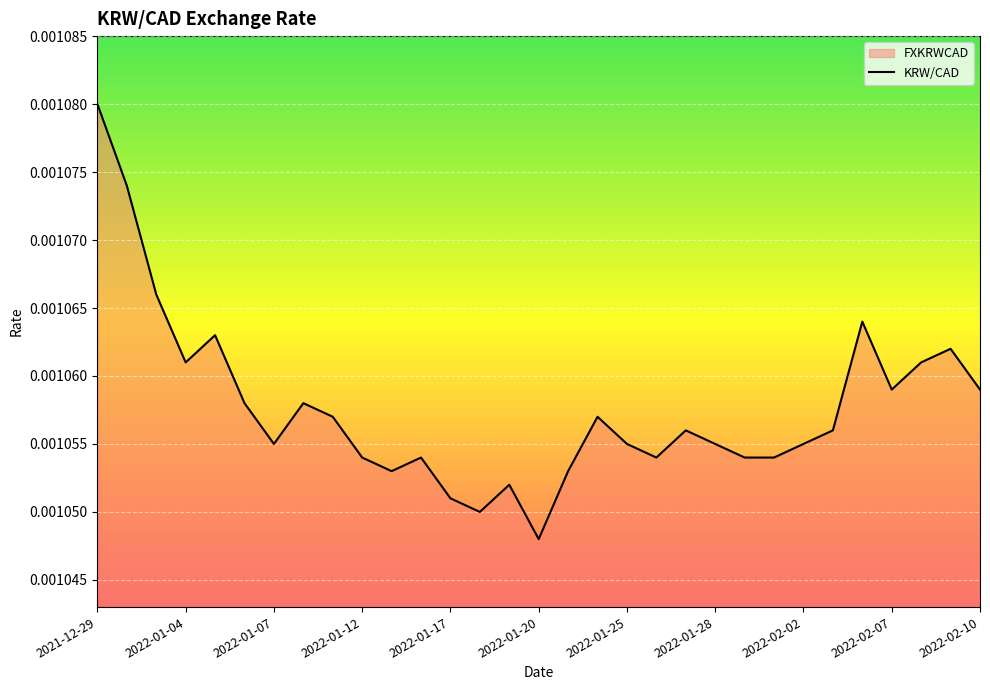

At which label is the value closest to 0?

2022-01-20